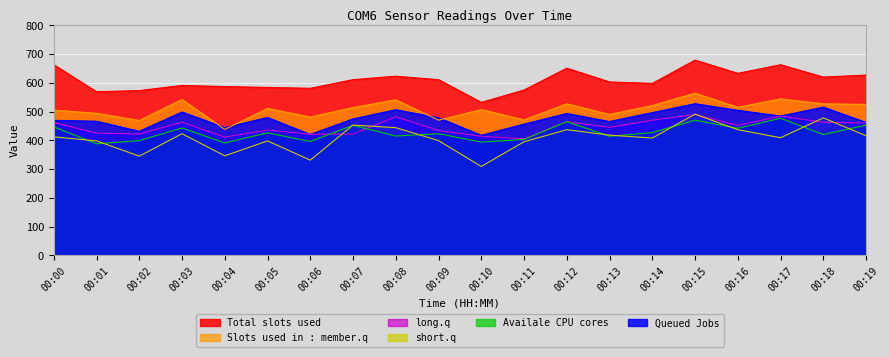

The value of long.q at 00:13 is 445. True or false?

True